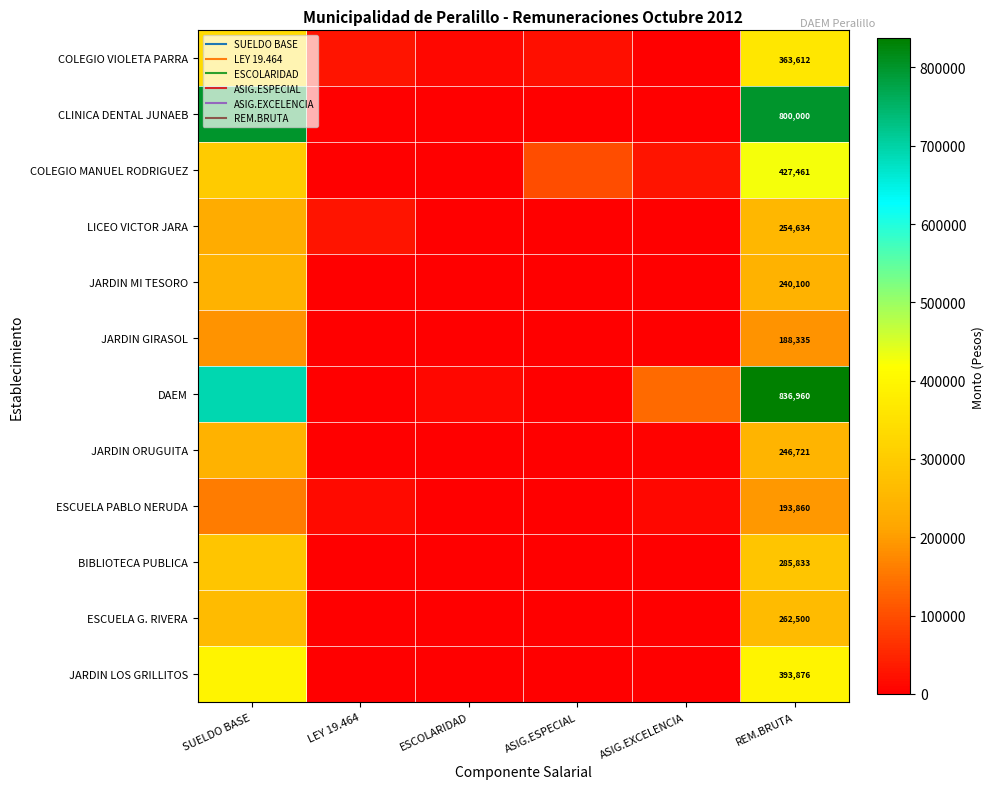

Which label corresponds to the smallest value in the chart?

ASIG.EXCELENCIA